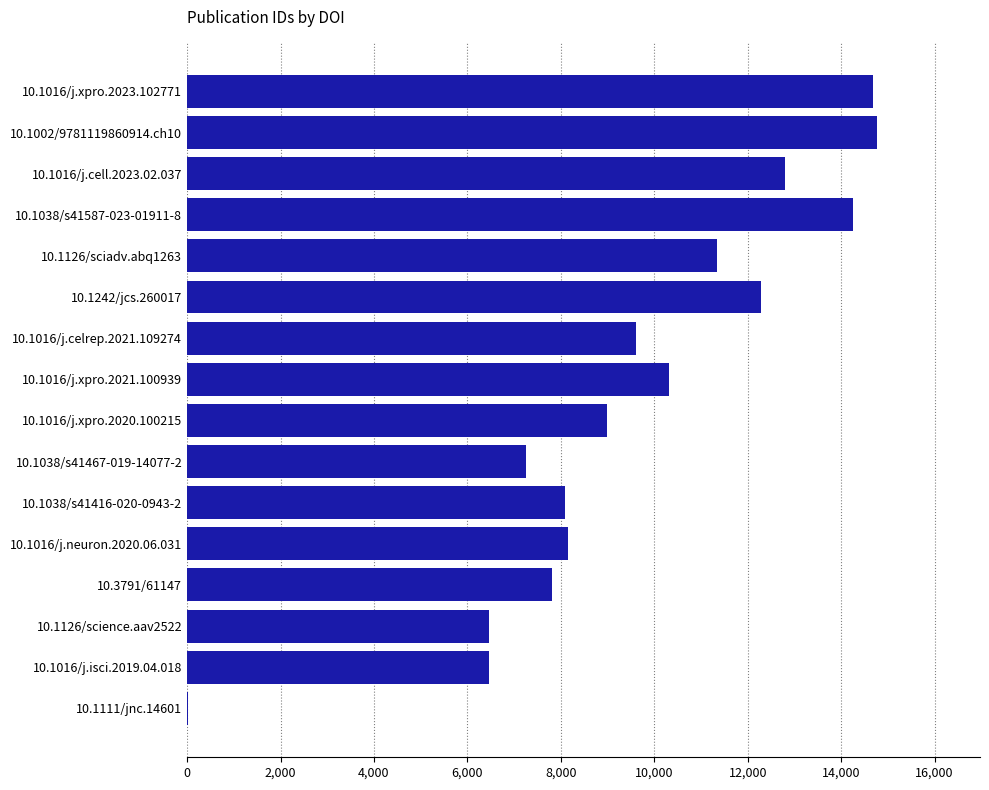

At which label is the value closest to 7392?

10.1038/s41467-019-14077-2